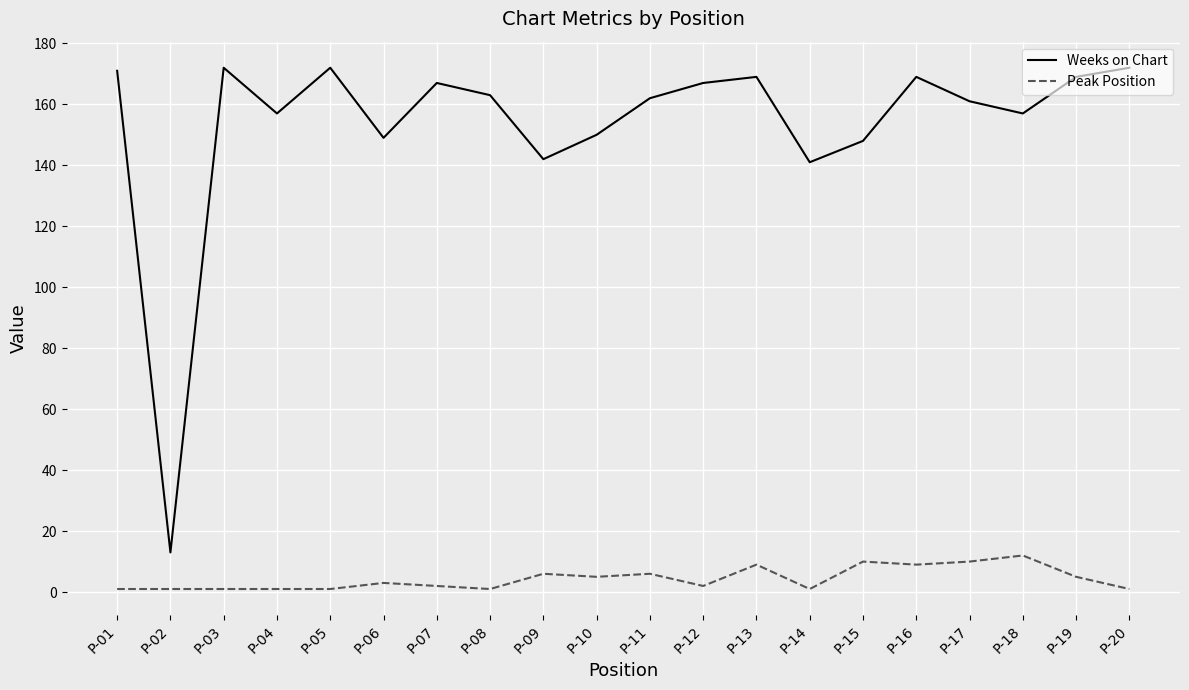

True or false: Peak Position and Weeks on Chart cross at least once.

False